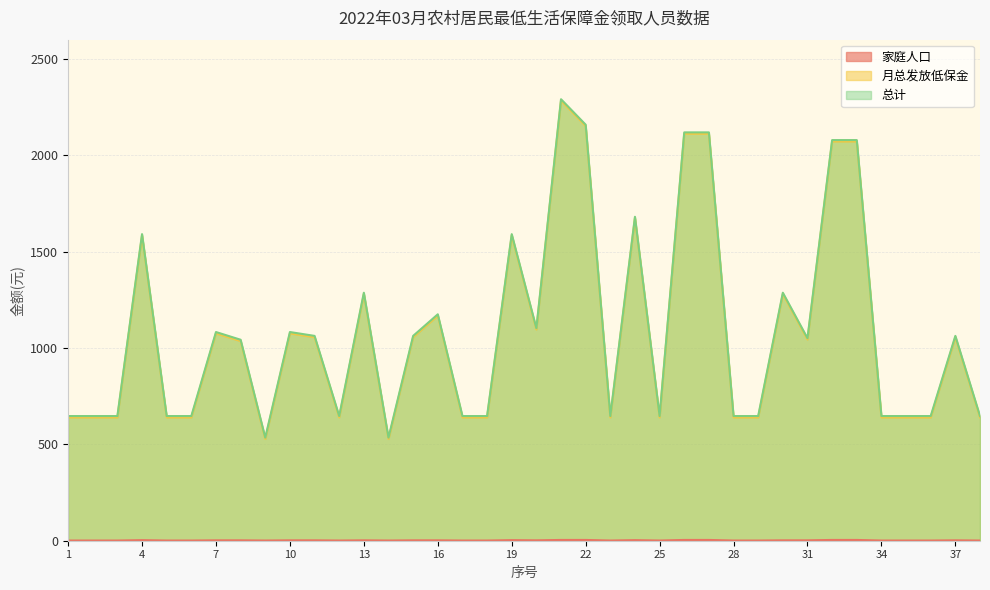

What is the total value across all series at 34?

1287.9